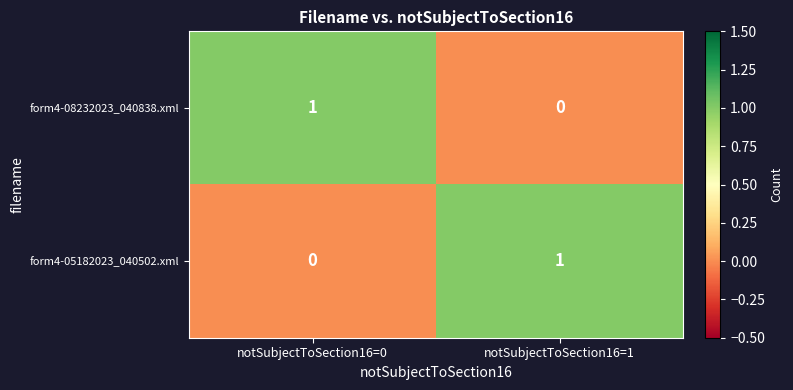

Rank the series at notSubjectToSection16=1 from highest to lowest value.

form4-05182023_040502.xml, form4-08232023_040838.xml